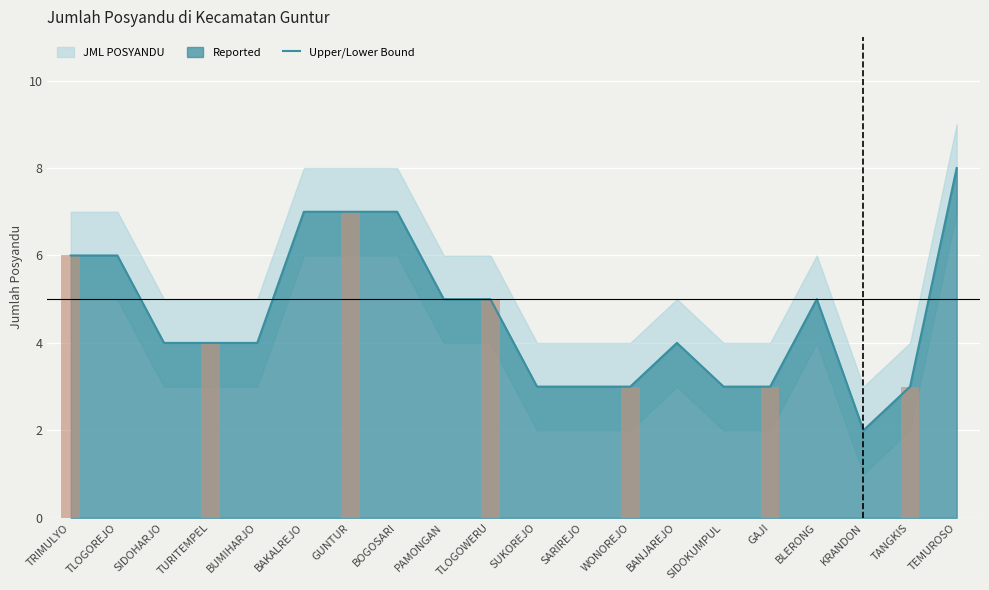

What is the value of the 1st bar from the left?

6